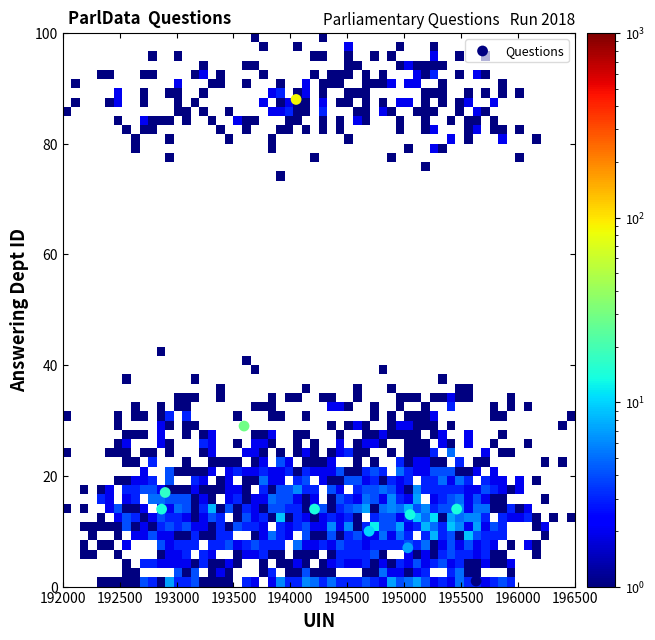

What Y value in the scatter plot is closest to 44?

29